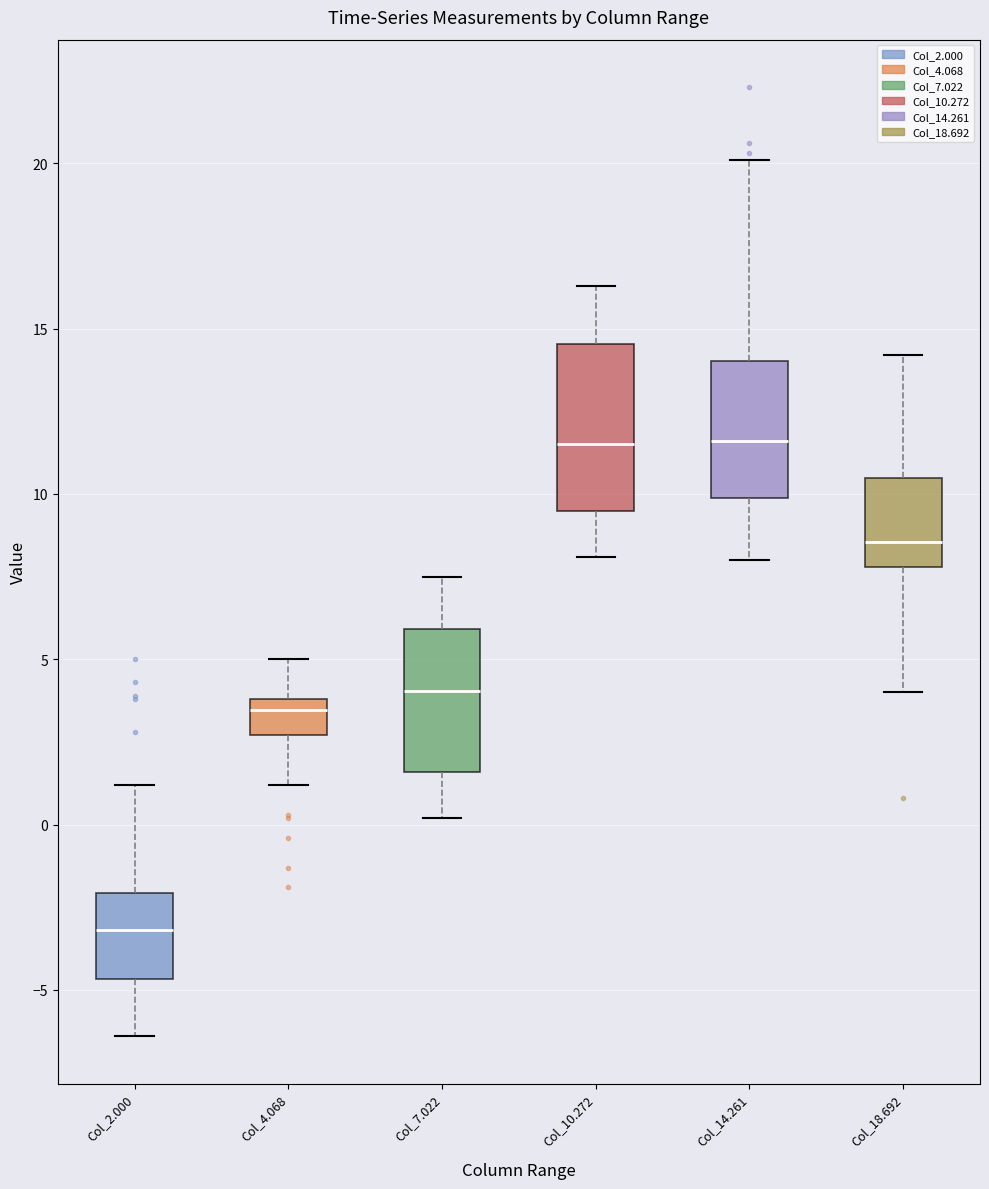

Where does the upper whisker of the box for Col_18.692 end on the y-axis? The values are not printed on the chart, so give them approximately, as read against the axis.

14.0